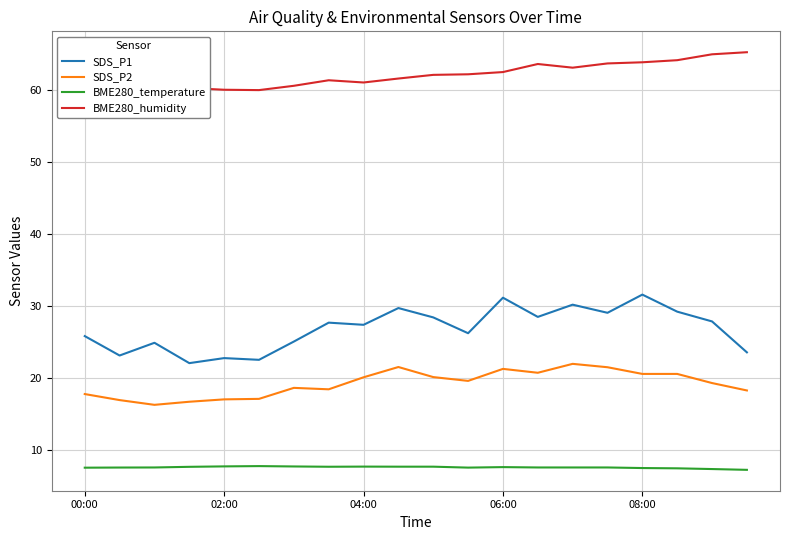

What is the maximum value for SDS_P1?

31.6